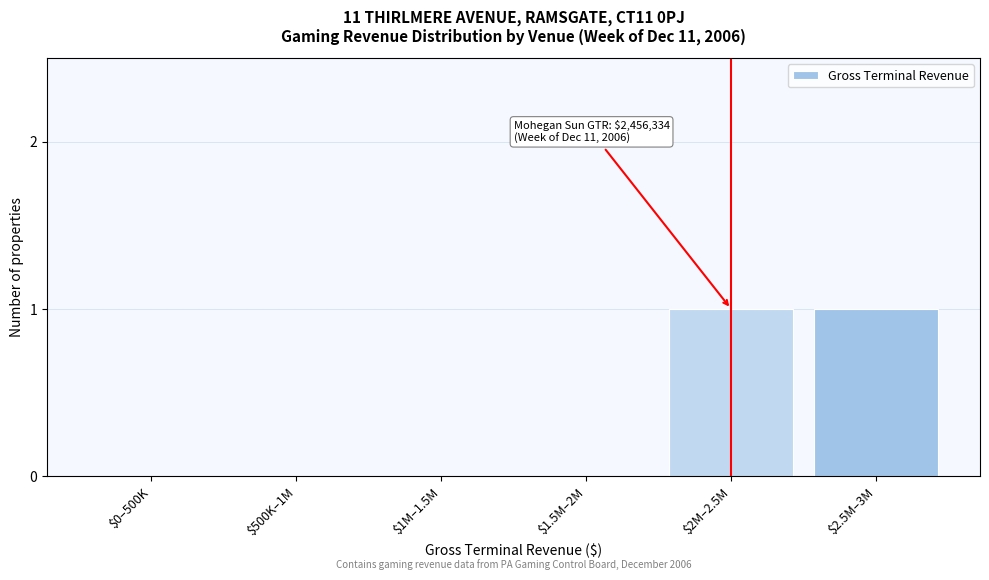

The value at $500K–1M is 0. True or false?

True